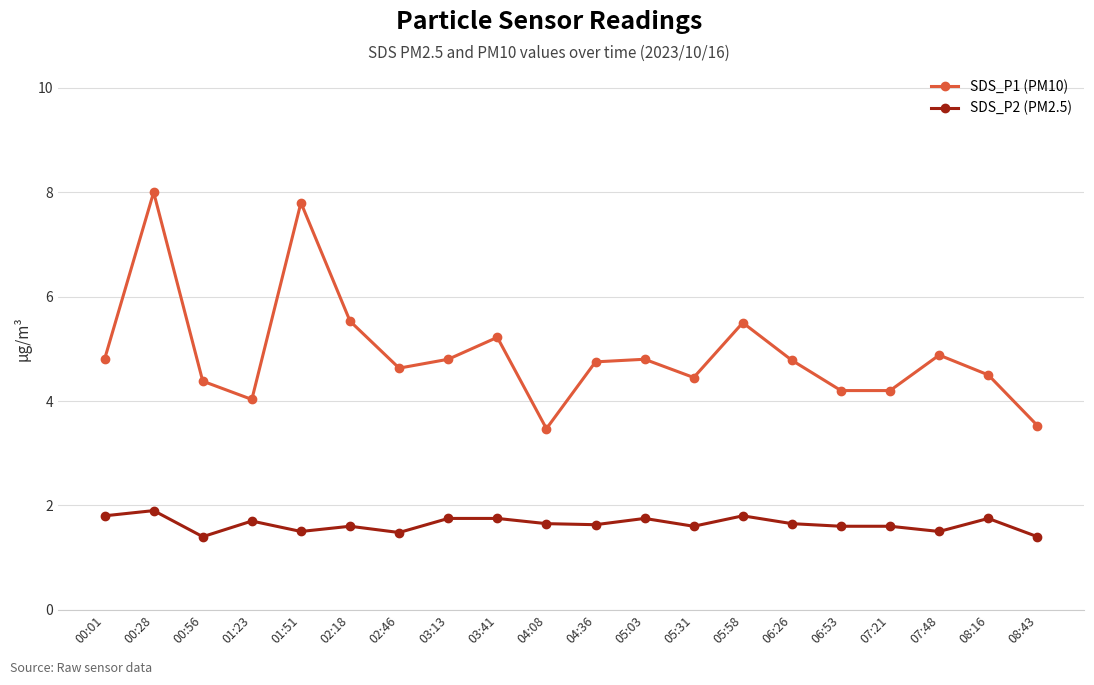

True or false: SDS_P1 (PM10) has a value of 2.4 at 08:43.

False